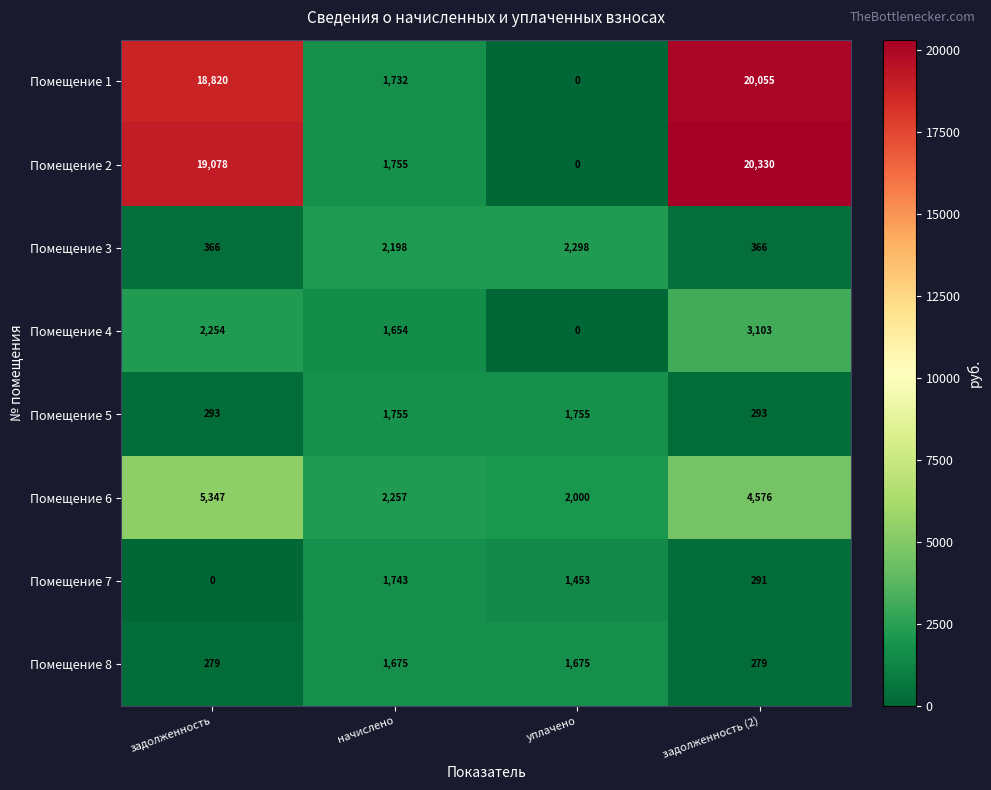

At how many categories does at least one series exceed 10986?

2